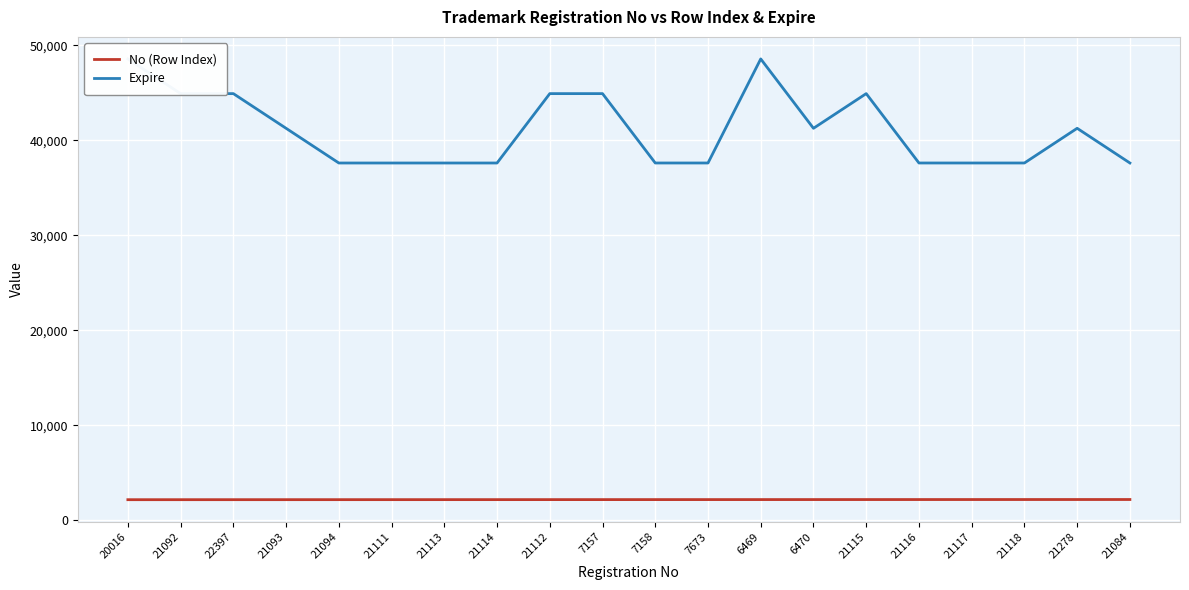

Does the chart have visible grid lines?

Yes